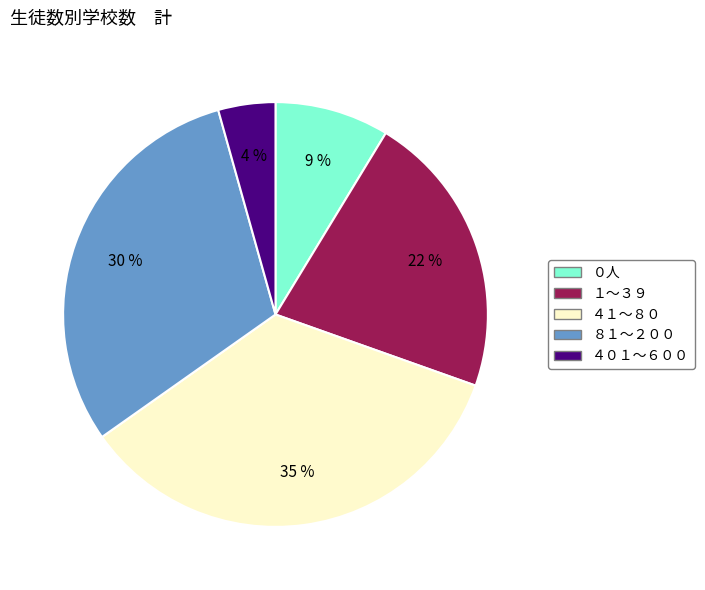

Approximately how many times larger is the value at ４１～８０ compared to １～３９?

1.6